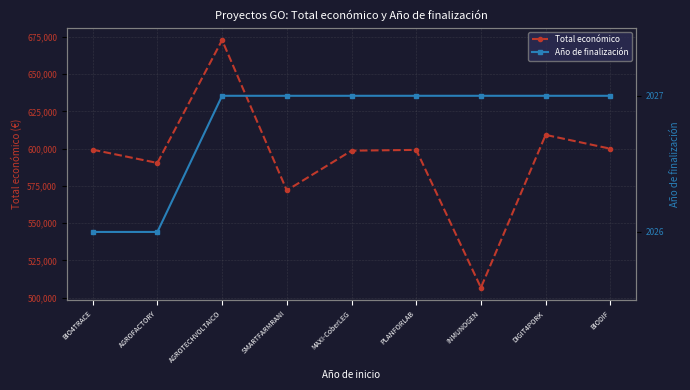

What position from the left is INMUNOGEN?

7